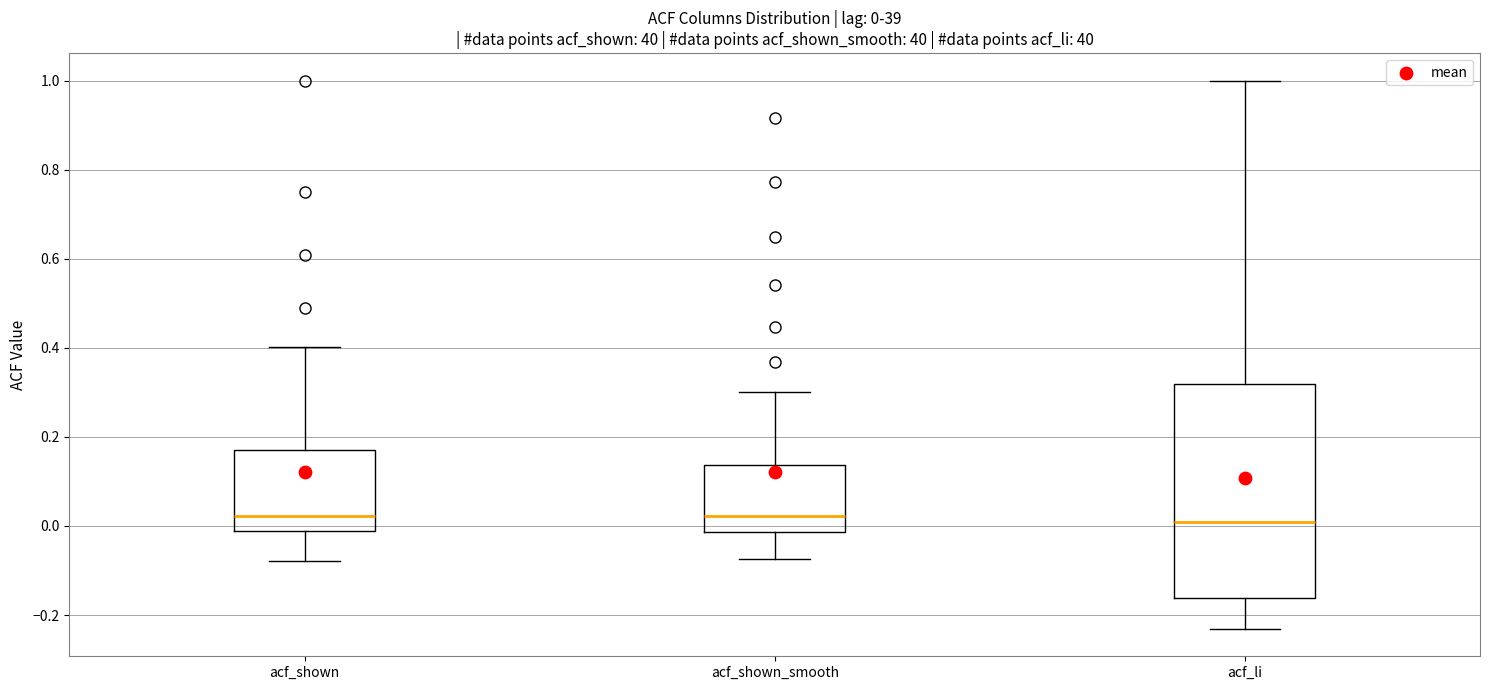

Which box is the tallest, from its lower edge to its upper edge?

acf_li